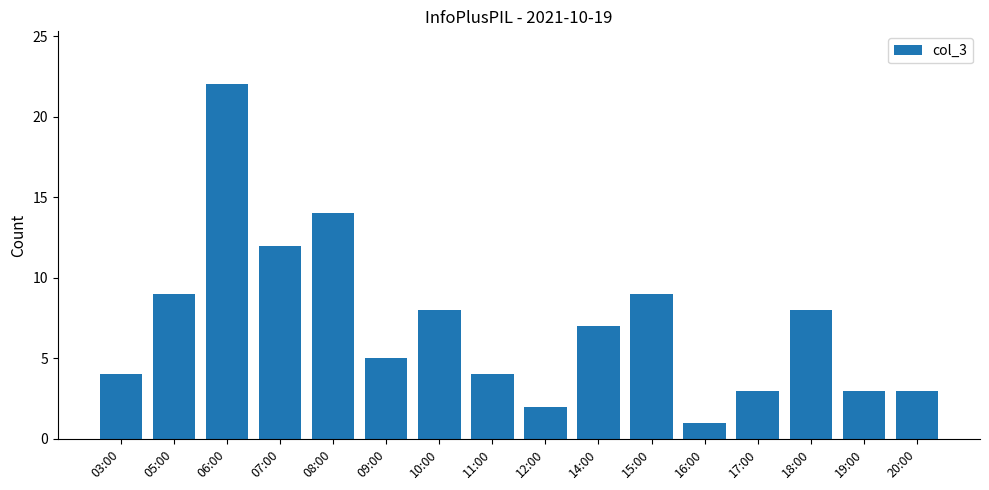

Reading left to right, list all the values displayed in this chart.

03:00=4	05:00=9	06:00=22	07:00=12	08:00=14	09:00=5	10:00=8	11:00=4	12:00=2	14:00=7	15:00=9	16:00=1	17:00=3	18:00=8	19:00=3	20:00=3